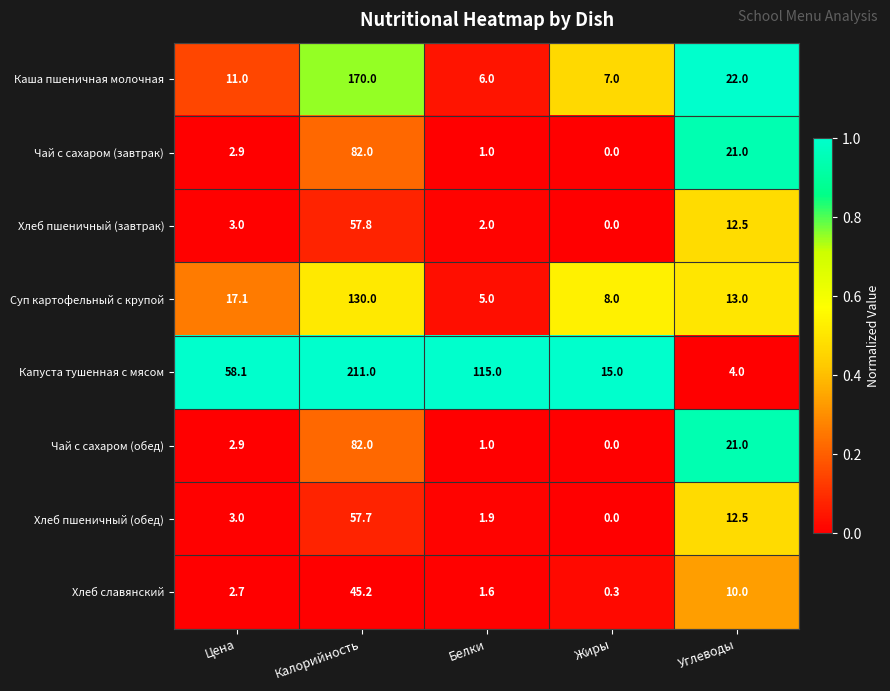

At how many categories does at least one series exceed 0?

5